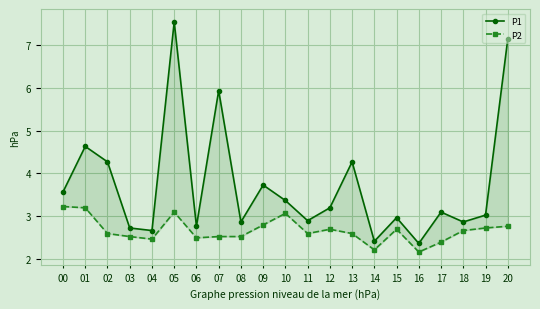

What are all the series names shown in the legend?

P1, P2